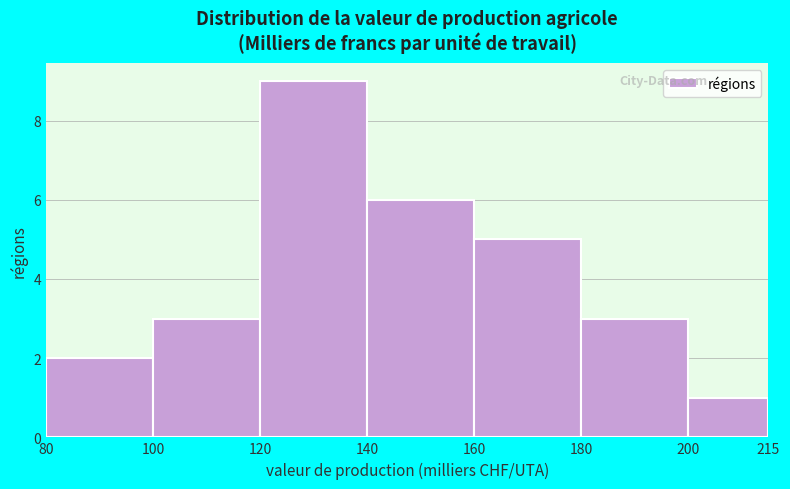

Reading left to right, transcribe this chart: for each bar, give the range it covers on the x-axis and its height. The values are not printed on the chart, so give them approximately, as read against the axis.

80 to 100: 2
100 to 120: 3
120 to 140: 9
140 to 160: 6
160 to 180: 5
180 to 200: 3
200 to 215: 1